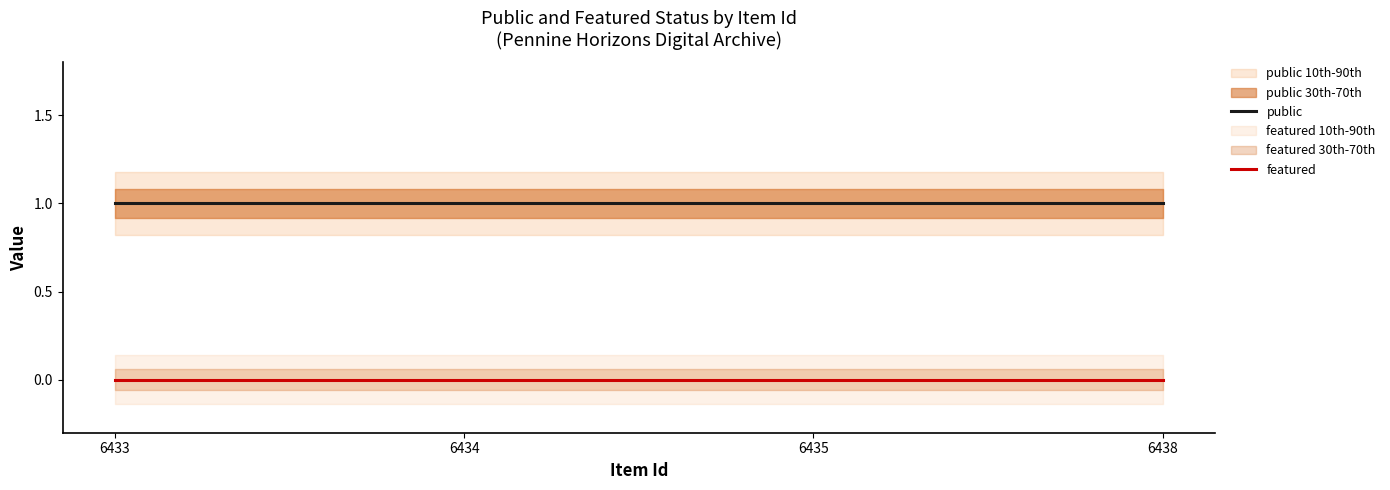

At 6433, list the series in order from largest to smallest.

public, featured